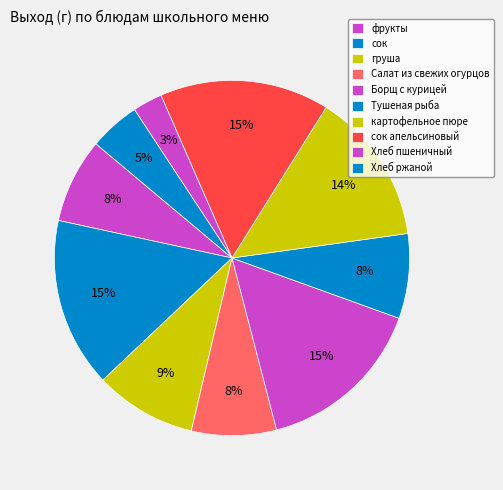

To the nearest percent, what percentage of the pie is Салат из свежих огурцов?

8%